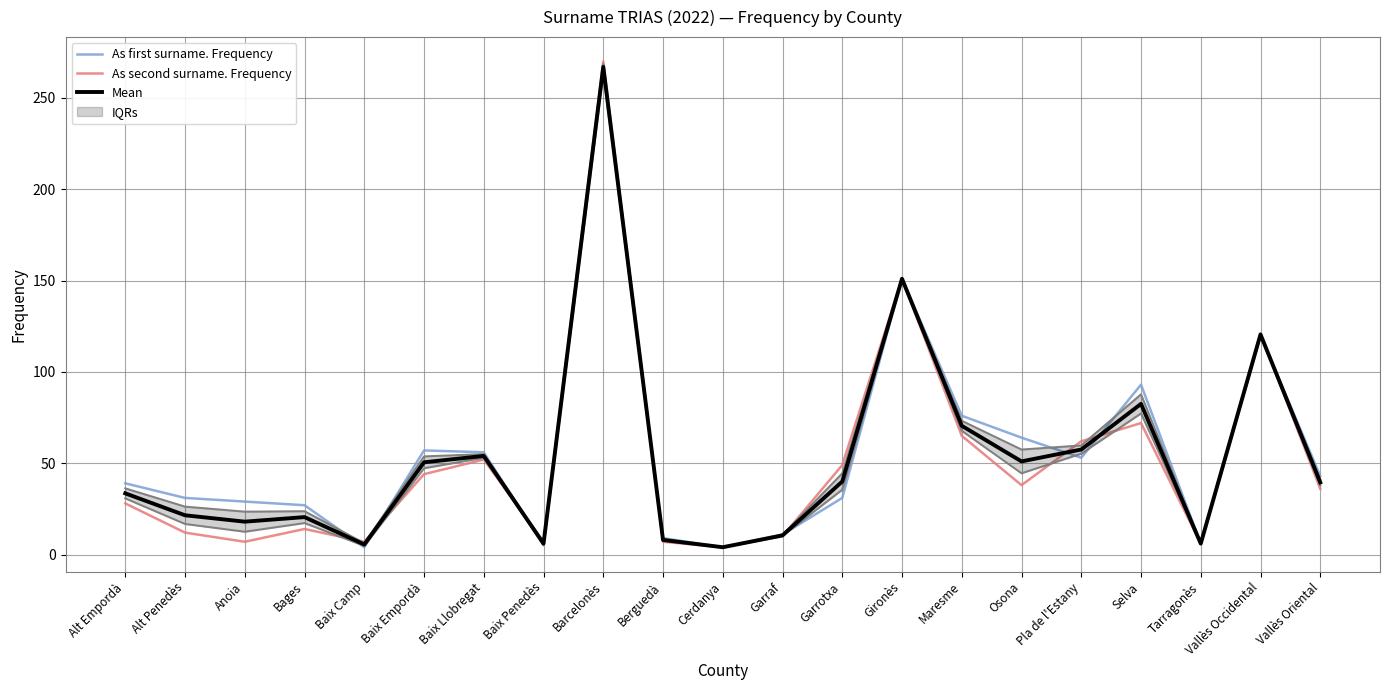

What position from the left is Berguedà?

10